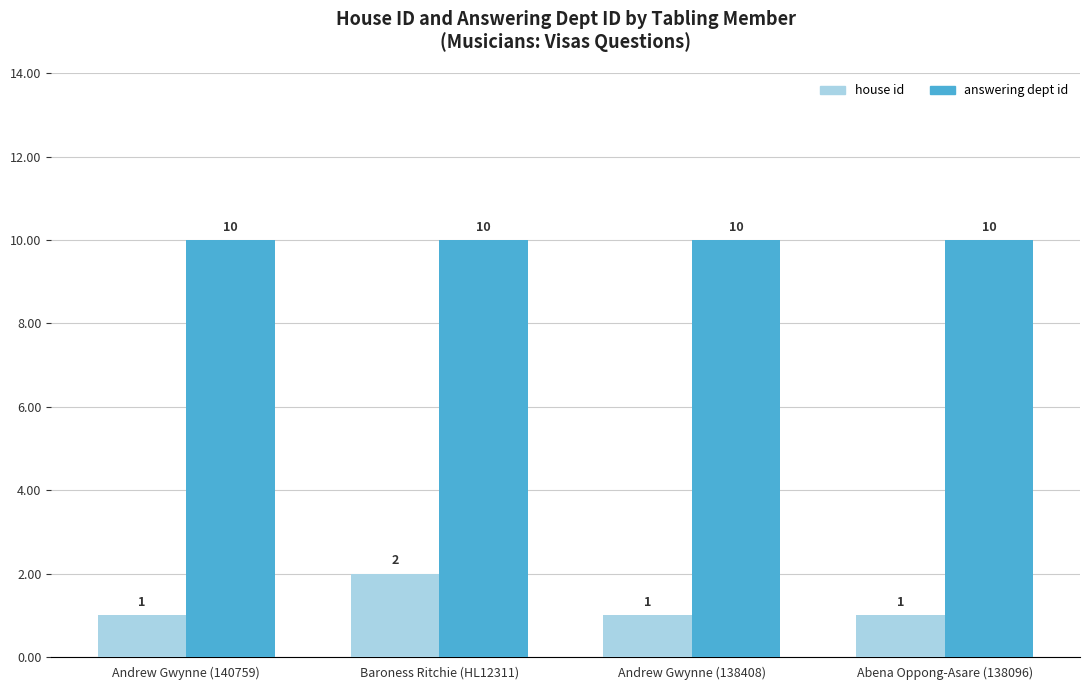

What is the minimum value shown in the chart?

1